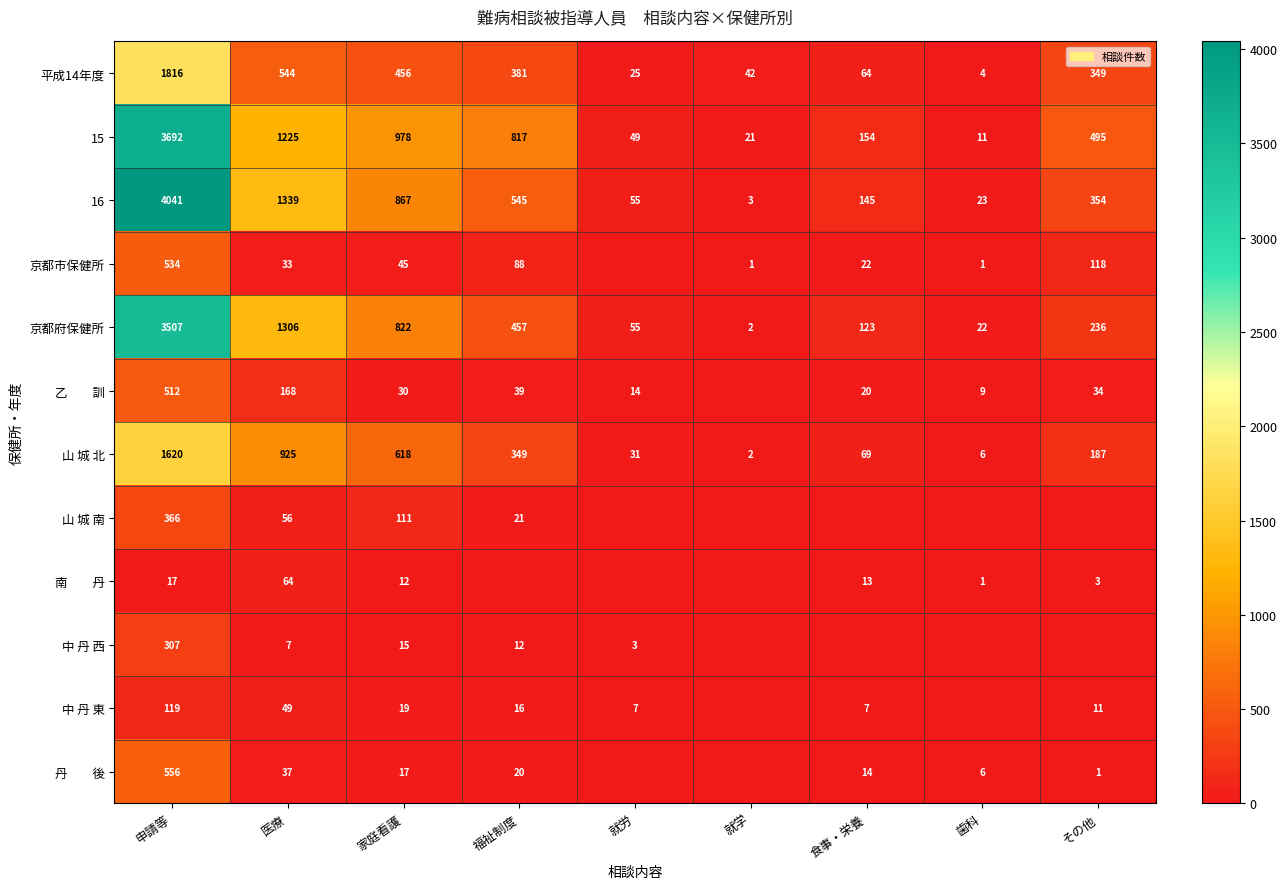

Rank the categories by 15 value from highest to lowest.

申請等, 医療, 家庭看護, 福祉制度, その他, 食事・栄養, 就労, 就学, 歯科